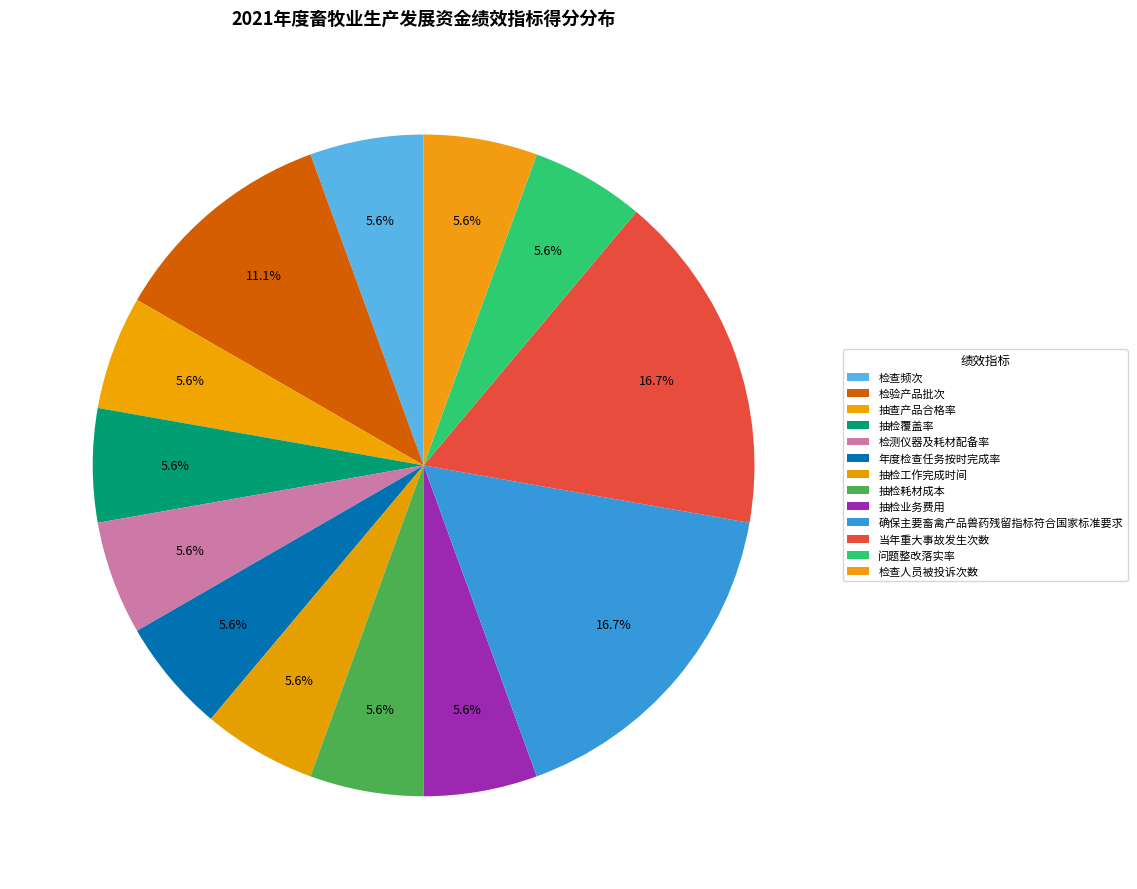

How many segments does this pie chart have?

13